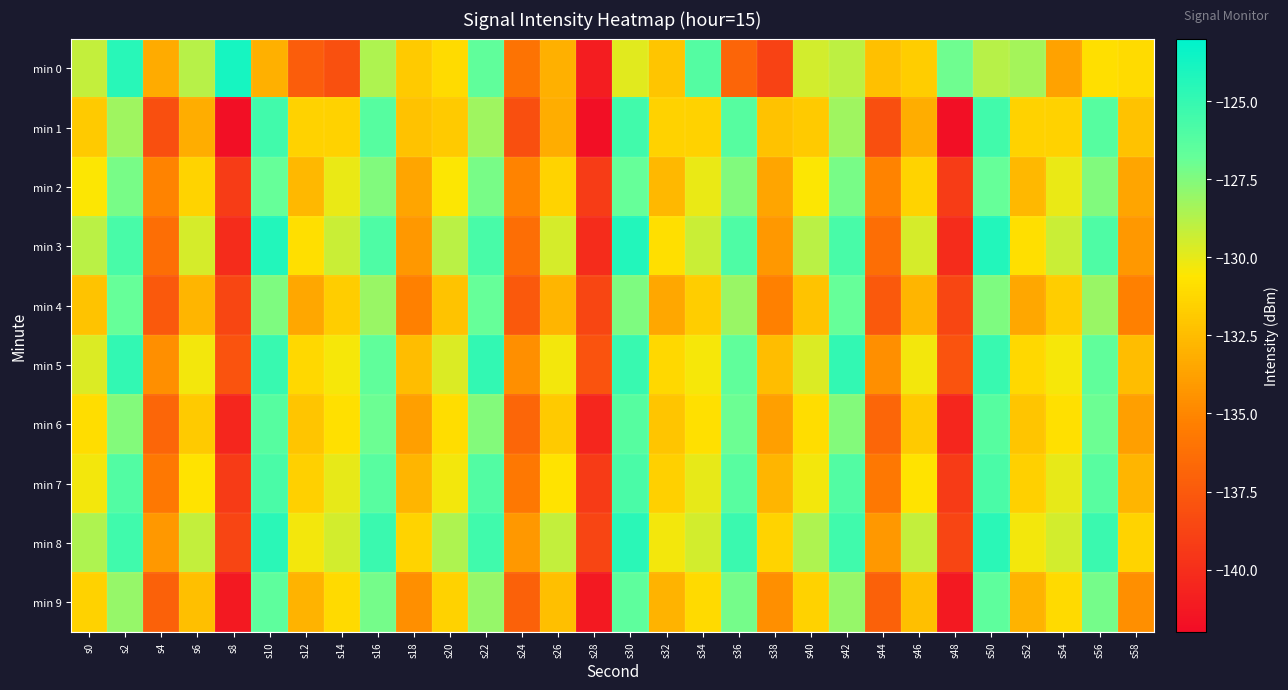

Reading left to right, list all the values displayed in this chart.

min 0: s0=-129.1	s2=-124.5	s4=-133.2	s6=-128.8	s8=-123.8	s10=-133.1	s12=-137.3	s14=-138.1	s16=-128.6	s18=-131.9	s20=-131.0	s22=-126.6	s24=-136.0	s26=-133.1	s28=-141.0	s30=-129.8	s32=-132.1	s34=-126.2	s36=-136.9	s38=-138.8	s40=-129.5	s42=-129.0	s44=-132.3	s46=-131.7	s48=-127.0	s50=-128.8	s52=-128.3	s54=-133.7	s56=-130.9	s58=-131.1
min 1: s0=-131.8	s2=-128.2	s4=-138.1	s6=-133.2	s8=-141.8	s10=-125.5	s12=-131.5	s14=-131.5	s16=-126.2	s18=-132.2	s20=-131.8	s22=-128.2	s24=-138.1	s26=-133.2	s28=-141.8	s30=-125.5	s32=-131.5	s34=-131.5	s36=-126.2	s38=-132.2	s40=-131.8	s42=-128.2	s44=-138.1	s46=-133.2	s48=-141.8	s50=-125.5	s52=-131.5	s54=-131.5	s56=-126.2	s58=-132.2
min 2: s0=-130.5	s2=-127.3	s4=-135.1	s6=-131.4	s8=-139.2	s10=-126.8	s12=-132.7	s14=-130.1	s16=-127.5	s18=-133.6	s20=-130.5	s22=-127.3	s24=-135.1	s26=-131.4	s28=-139.2	s30=-126.8	s32=-132.7	s34=-130.1	s36=-127.5	s38=-133.6	s40=-130.5	s42=-127.3	s44=-135.1	s46=-131.4	s48=-139.2	s50=-126.8	s52=-132.7	s54=-130.1	s56=-127.5	s58=-133.6
min 3: s0=-128.9	s2=-125.7	s4=-136.3	s6=-129.6	s8=-140.1	s10=-124.3	s12=-130.9	s14=-129.3	s16=-125.9	s18=-134.2	s20=-128.9	s22=-125.7	s24=-136.3	s26=-129.6	s28=-140.1	s30=-124.3	s32=-130.9	s34=-129.3	s36=-125.9	s38=-134.2	s40=-128.9	s42=-125.7	s44=-136.3	s46=-129.6	s48=-140.1	s50=-124.3	s52=-130.9	s54=-129.3	s56=-125.9	s58=-134.2
min 4: s0=-132.2	s2=-126.8	s4=-137.5	s6=-132.8	s8=-138.6	s10=-127.4	s12=-133.5	s14=-131.7	s16=-128.1	s18=-135.3	s20=-132.2	s22=-126.8	s24=-137.5	s26=-132.8	s28=-138.6	s30=-127.4	s32=-133.5	s34=-131.7	s36=-128.1	s38=-135.3	s40=-132.2	s42=-126.8	s44=-137.5	s46=-132.8	s48=-138.6	s50=-127.4	s52=-133.5	s54=-131.7	s56=-128.1	s58=-135.3
min 5: s0=-129.7	s2=-124.9	s4=-134.6	s6=-130.3	s8=-137.9	s10=-125.1	s12=-131.2	s14=-130.4	s16=-126.6	s18=-132.5	s20=-129.7	s22=-124.9	s24=-134.6	s26=-130.3	s28=-137.9	s30=-125.1	s32=-131.2	s34=-130.4	s36=-126.6	s38=-132.5	s40=-129.7	s42=-124.9	s44=-134.6	s46=-130.3	s48=-137.9	s50=-125.1	s52=-131.2	s54=-130.4	s56=-126.6	s58=-132.5
min 6: s0=-131.0	s2=-127.6	s4=-136.8	s6=-131.9	s8=-140.5	s10=-126.2	s12=-132.1	s14=-130.8	s16=-127.0	s18=-133.9	s20=-131.0	s22=-127.6	s24=-136.8	s26=-131.9	s28=-140.5	s30=-126.2	s32=-132.1	s34=-130.8	s36=-127.0	s38=-133.9	s40=-131.0	s42=-127.6	s44=-136.8	s46=-131.9	s48=-140.5	s50=-126.2	s52=-132.1	s54=-130.8	s56=-127.0	s58=-133.9
min 7: s0=-130.3	s2=-126.1	s4=-135.7	s6=-130.7	s8=-139.3	s10=-125.8	s12=-131.6	s14=-130.0	s16=-126.3	s18=-132.8	s20=-130.3	s22=-126.1	s24=-135.7	s26=-130.7	s28=-139.3	s30=-125.8	s32=-131.6	s34=-130.0	s36=-126.3	s38=-132.8	s40=-130.3	s42=-126.1	s44=-135.7	s46=-130.7	s48=-139.3	s50=-125.8	s52=-131.6	s54=-130.0	s56=-126.3	s58=-132.8
min 8: s0=-128.6	s2=-125.4	s4=-134.2	s6=-129.1	s8=-138.7	s10=-124.6	s12=-130.3	s14=-129.5	s16=-125.2	s18=-131.4	s20=-128.6	s22=-125.4	s24=-134.2	s26=-129.1	s28=-138.7	s30=-124.6	s32=-130.3	s34=-129.5	s36=-125.2	s38=-131.4	s40=-128.6	s42=-125.4	s44=-134.2	s46=-129.1	s48=-138.7	s50=-124.6	s52=-130.3	s54=-129.5	s56=-125.2	s58=-131.4
min 9: s0=-131.5	s2=-128.0	s4=-137.1	s6=-132.4	s8=-141.2	s10=-126.5	s12=-132.9	s14=-131.1	s16=-127.2	s18=-134.6	s20=-131.5	s22=-128.0	s24=-137.1	s26=-132.4	s28=-141.2	s30=-126.5	s32=-132.9	s34=-131.1	s36=-127.2	s38=-134.6	s40=-131.5	s42=-128.0	s44=-137.1	s46=-132.4	s48=-141.2	s50=-126.5	s52=-132.9	s54=-131.1	s56=-127.2	s58=-134.6